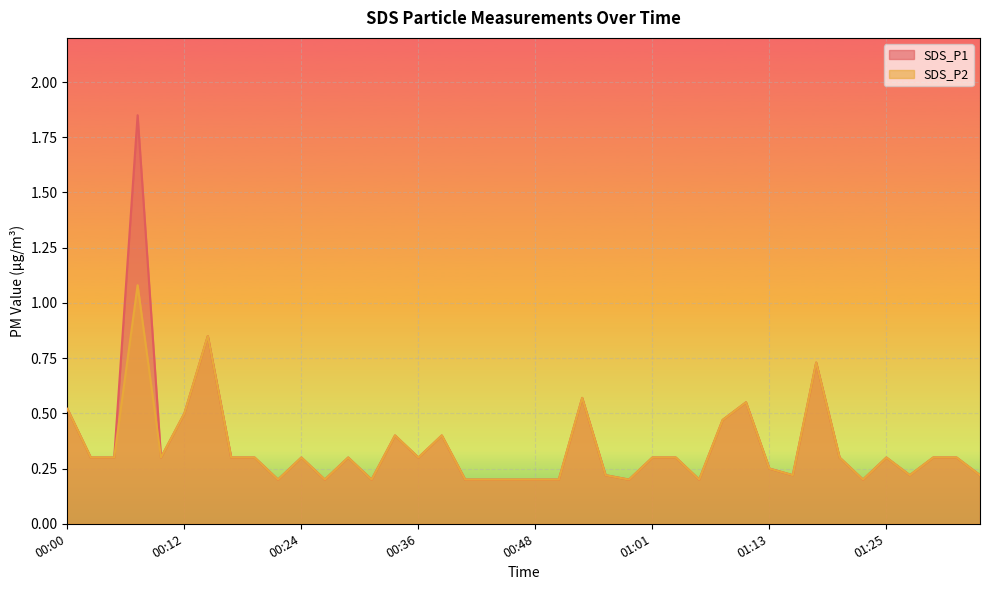

How many lines are shown in the chart?

2